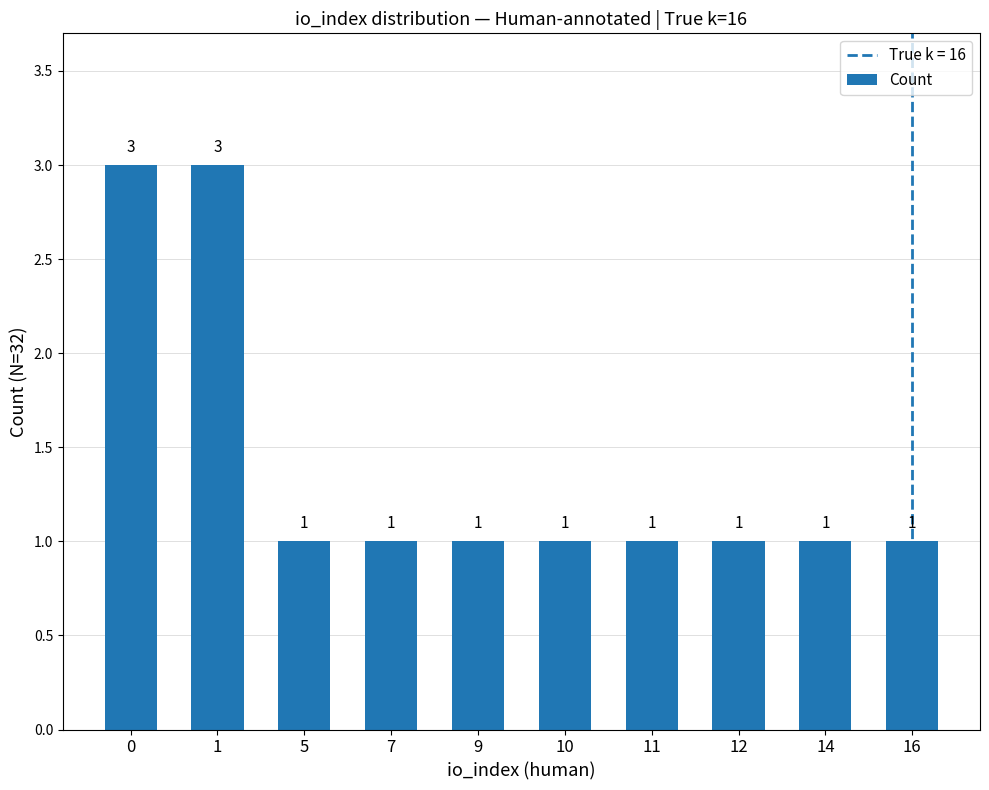

What is the ratio of the value at 10 to the value at 11?

1.0